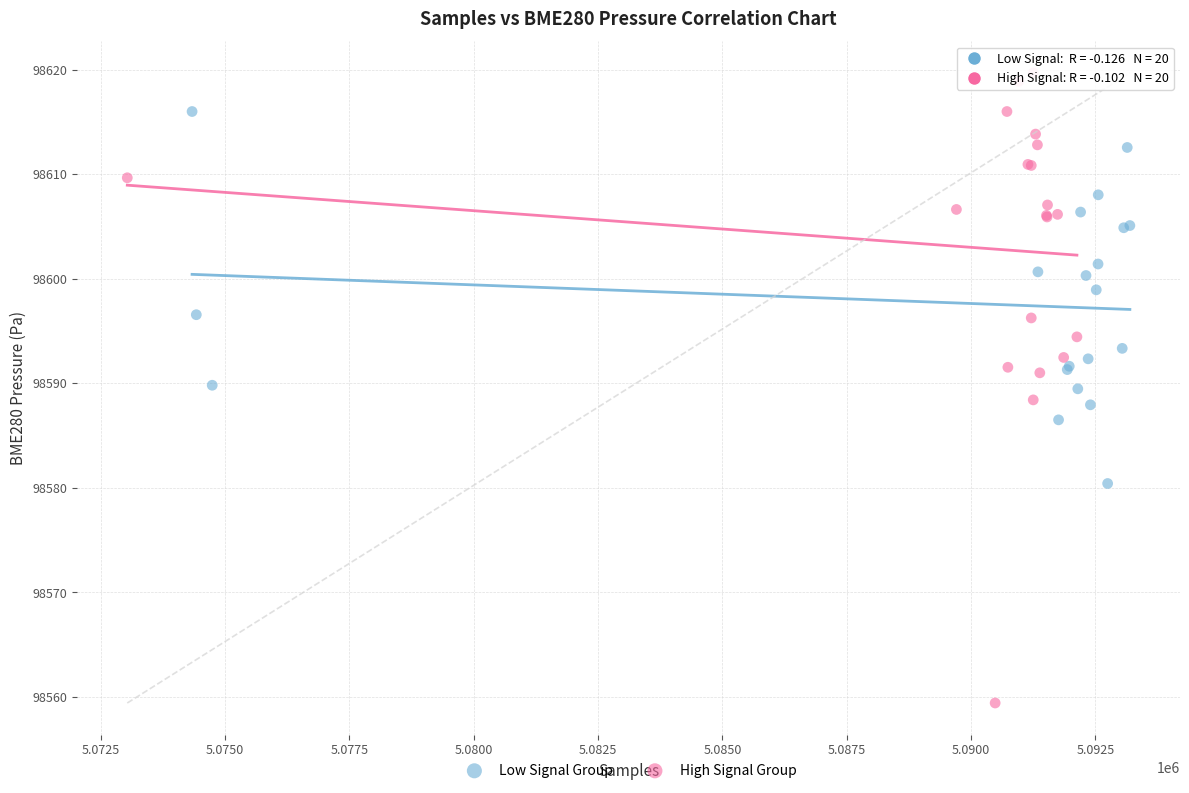

What are all the series names shown in the legend?

Low Signal Group, High Signal Group